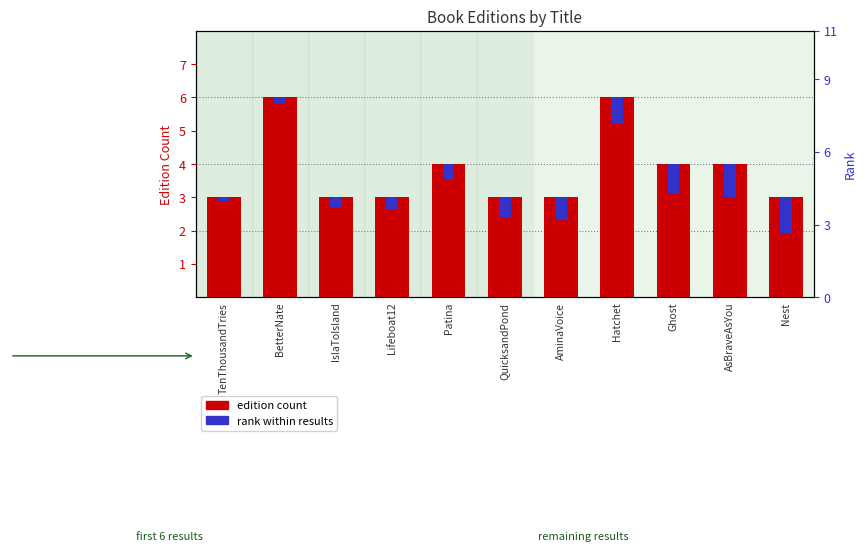

Which series has the largest range (max minus min)?

edition count